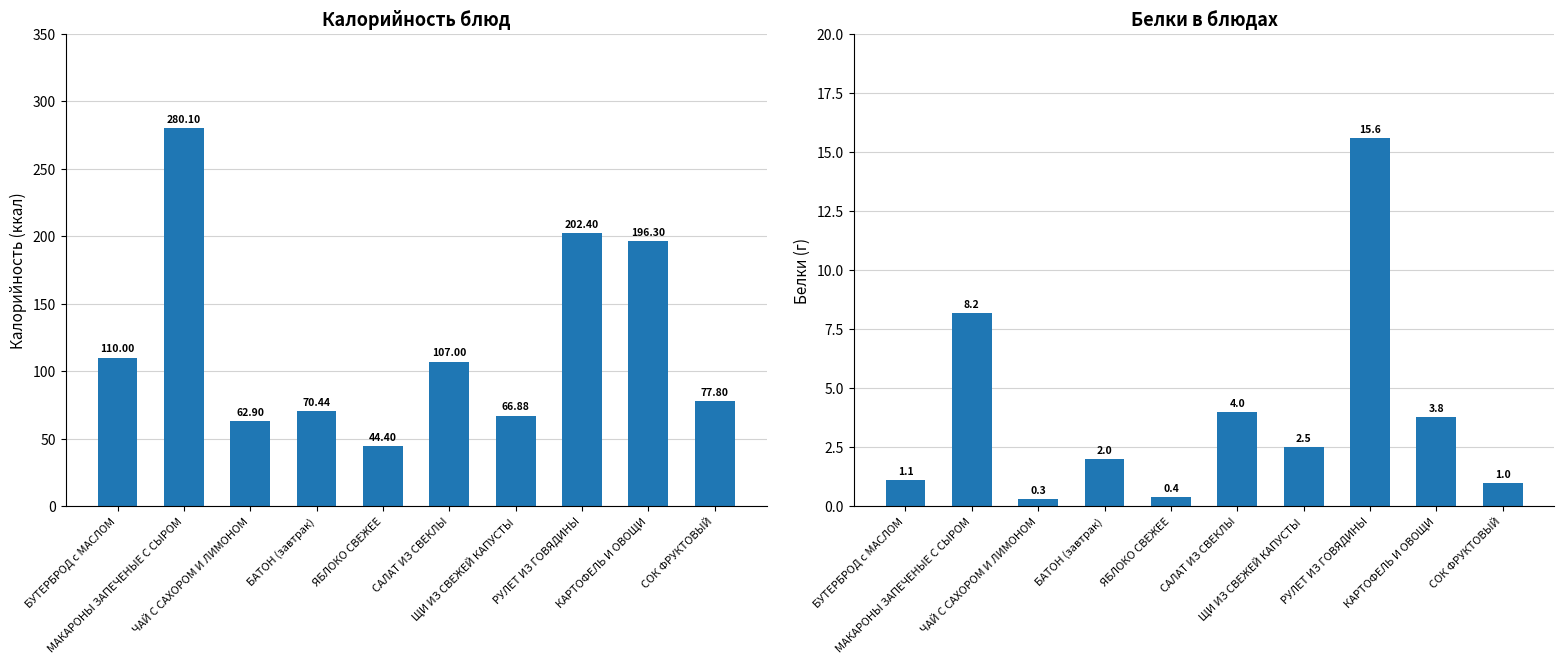

Which series has the largest range (max minus min)?

Калорийность